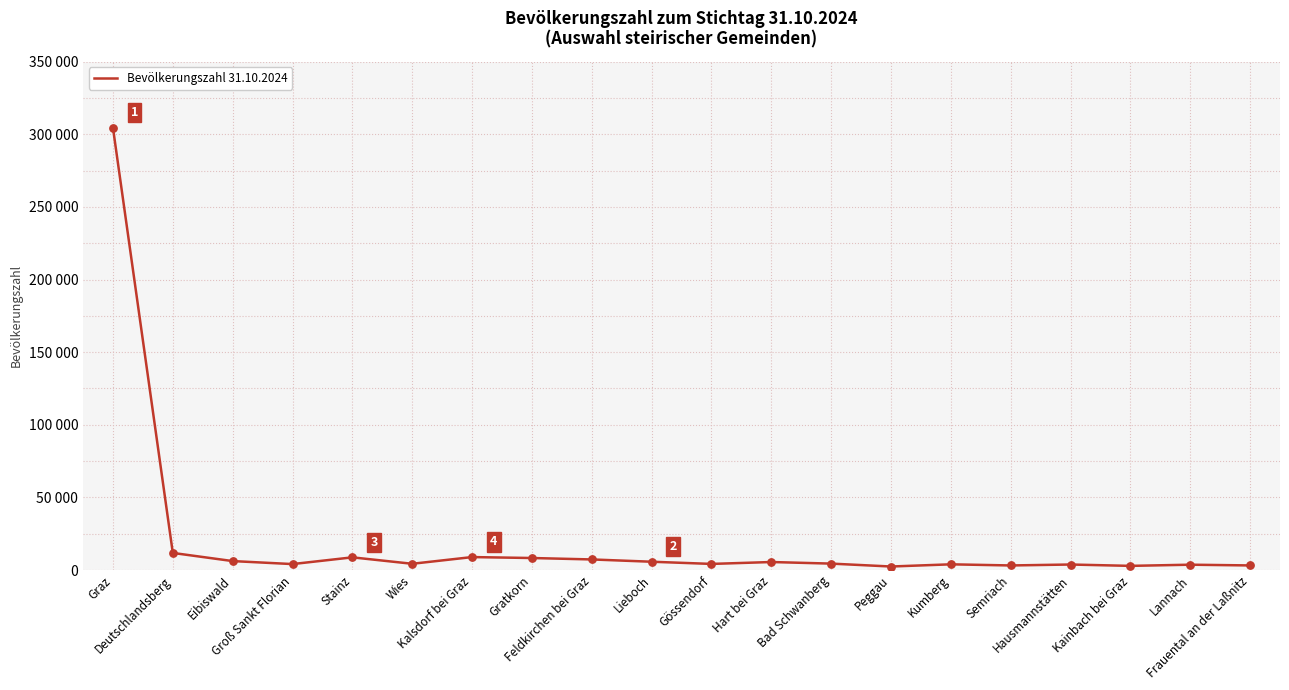

Which has a higher value, Stainz or Hart bei Graz?

Stainz